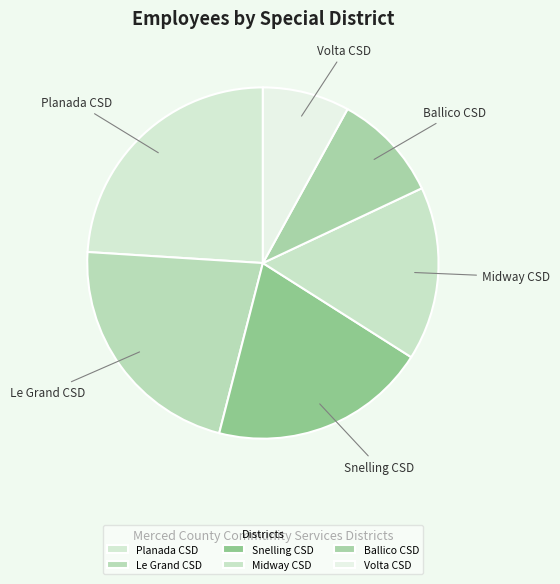

Count the number of slices in the pie.

6